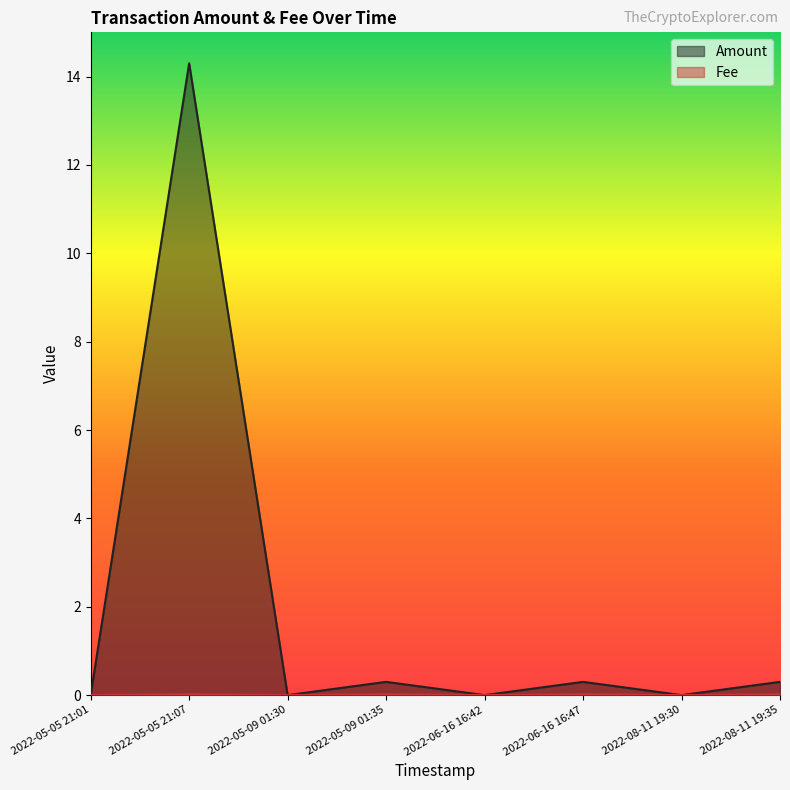

How many lines are shown in the chart?

2